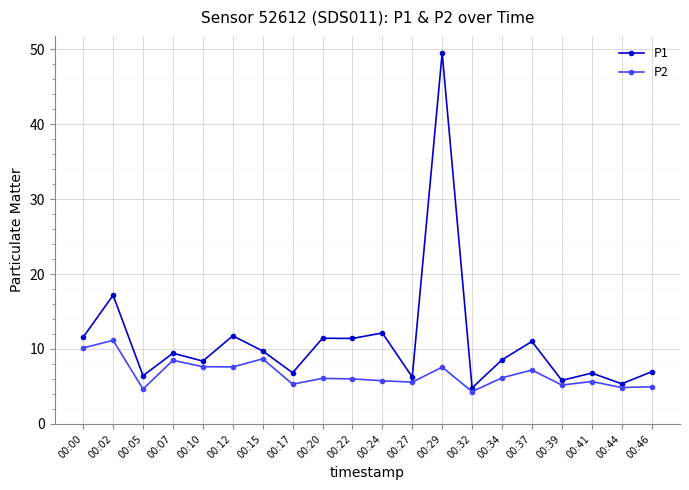

Rank the series by their average value, from lowest to highest.

P2, P1